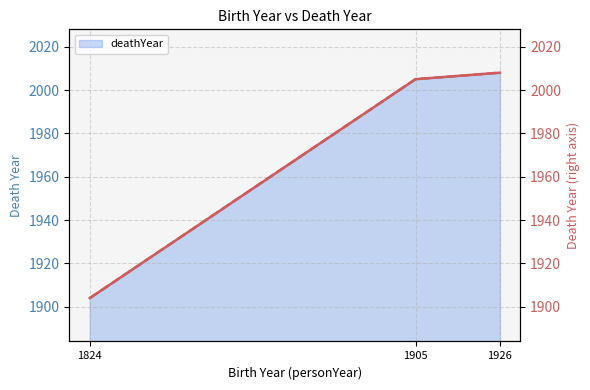

Which category has the lowest value in the deathYear (right) series?

1824